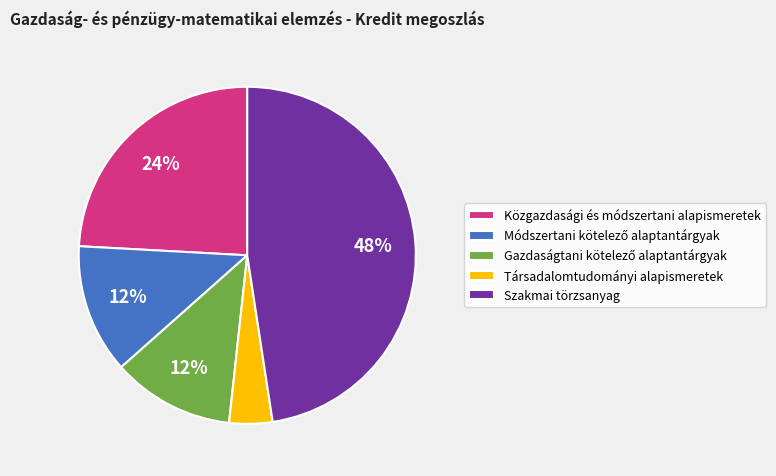

How many slices are in this pie chart?

5